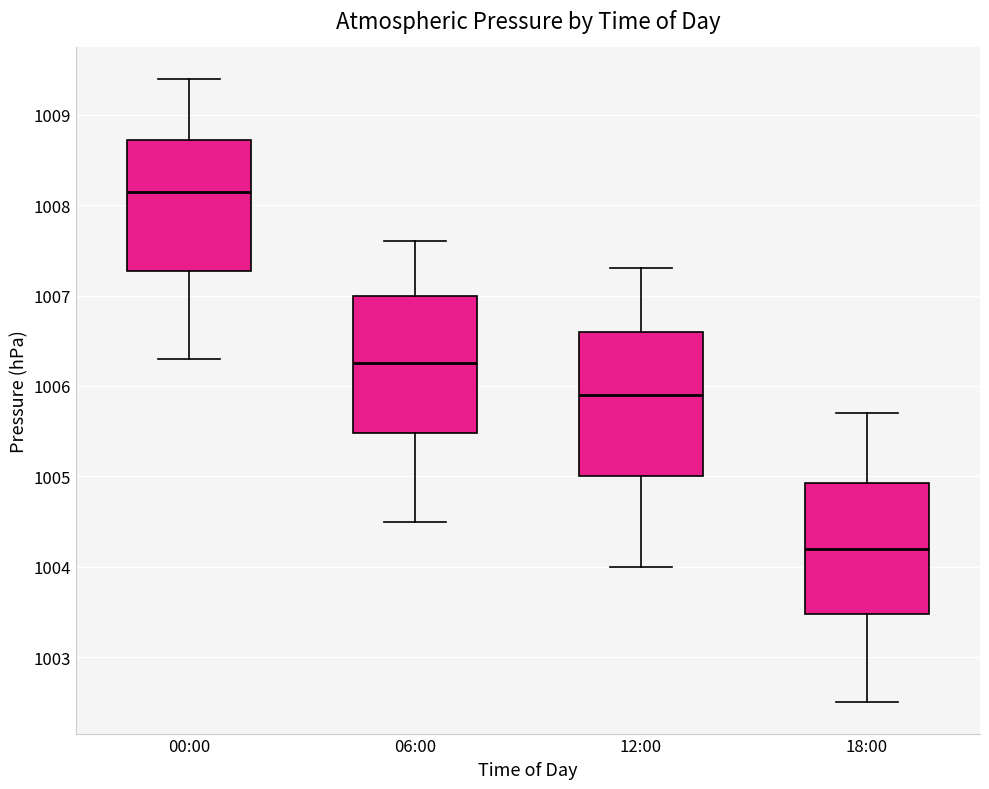

Which box has the lowest median line?

18:00